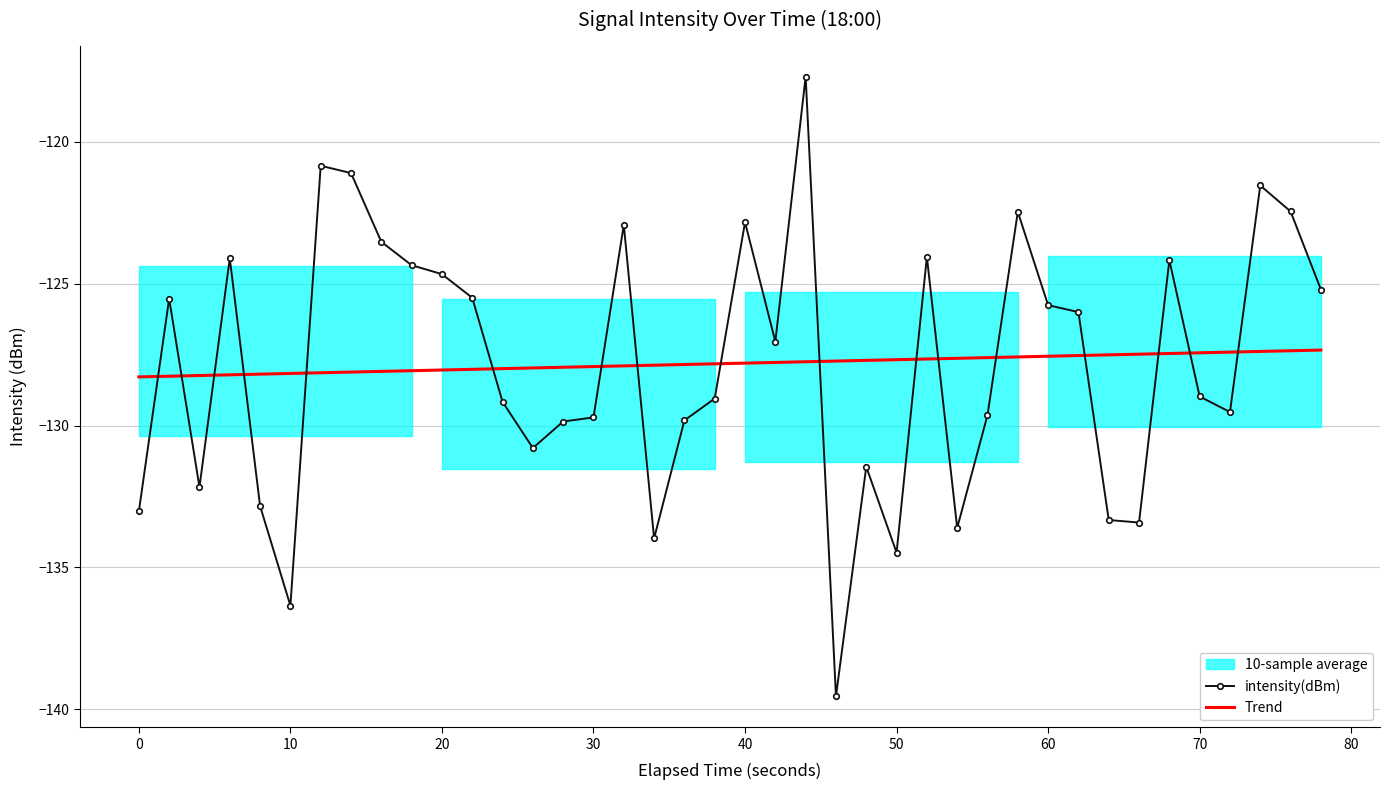

How many intersections are there between intensity(dBm) and Trend?

17